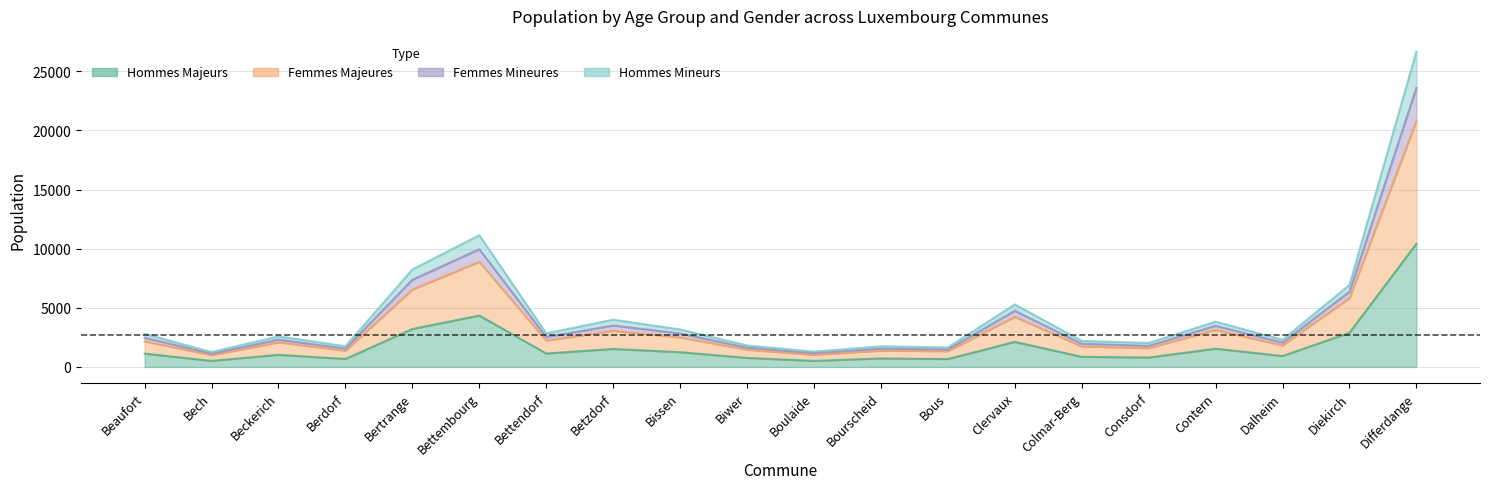

Where is HOMMES_MINEURS nearest to the value 12357?

Bettembourg